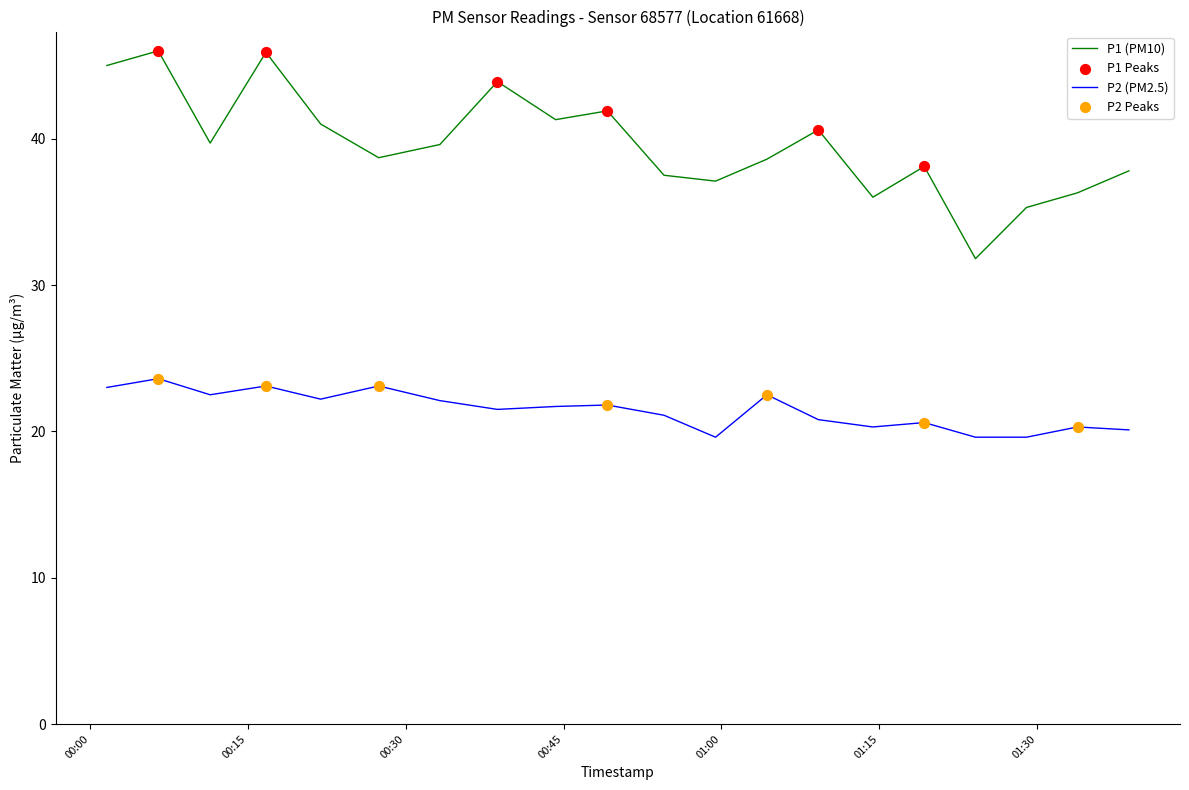

Which series has the largest total across all categories?

P1 (PM10)